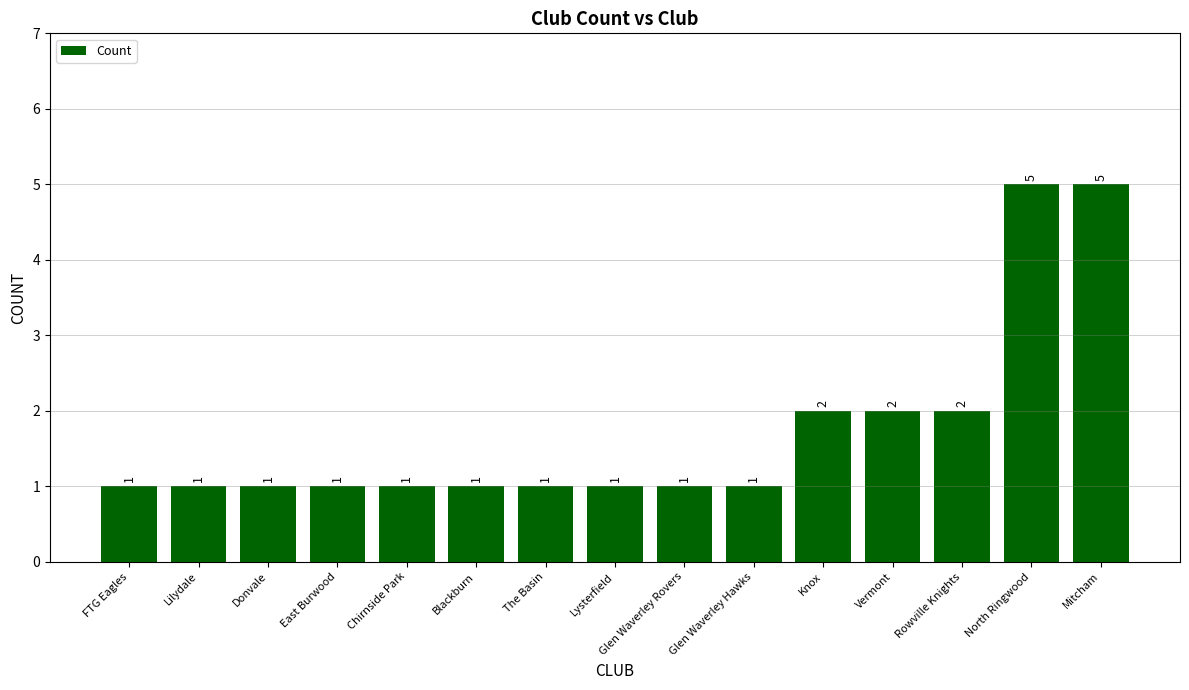

How many values exceed 1?

5